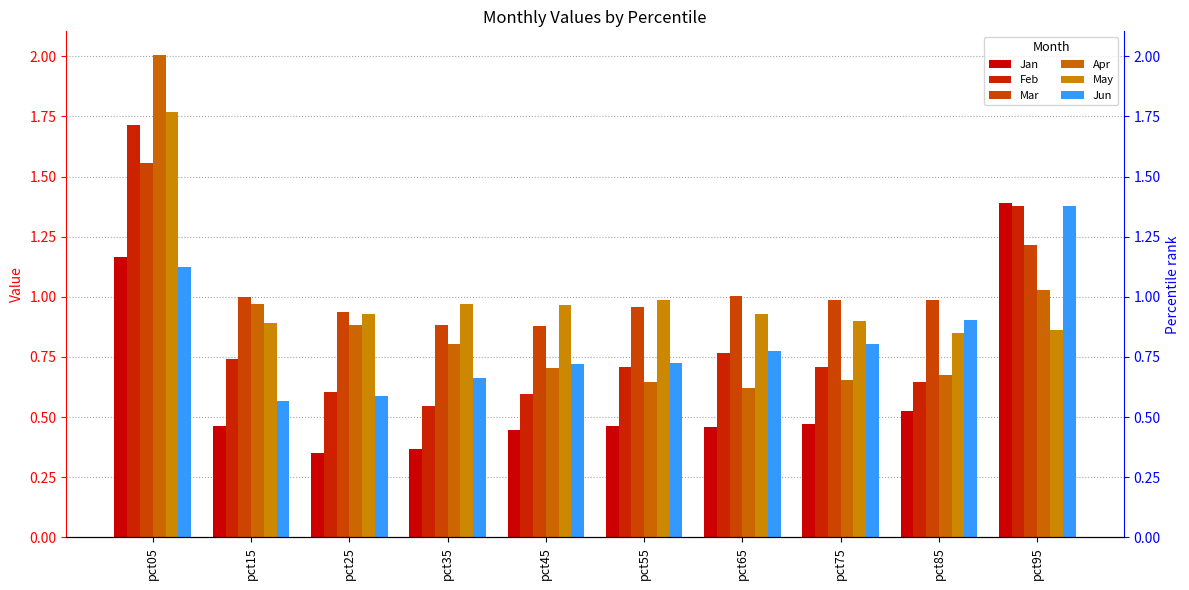

Rank the series by their maximum value, from highest to lowest.

Apr, May, Feb, Mar, Jan, Jun